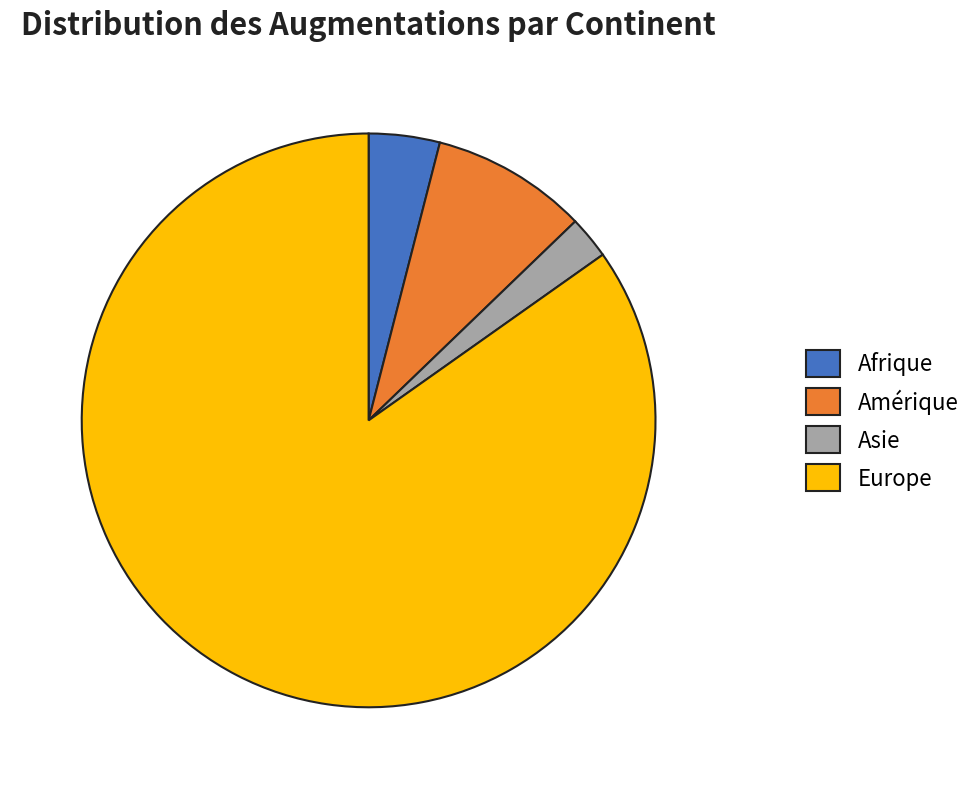

Combined, do Afrique and Amérique account for over 50%?

No